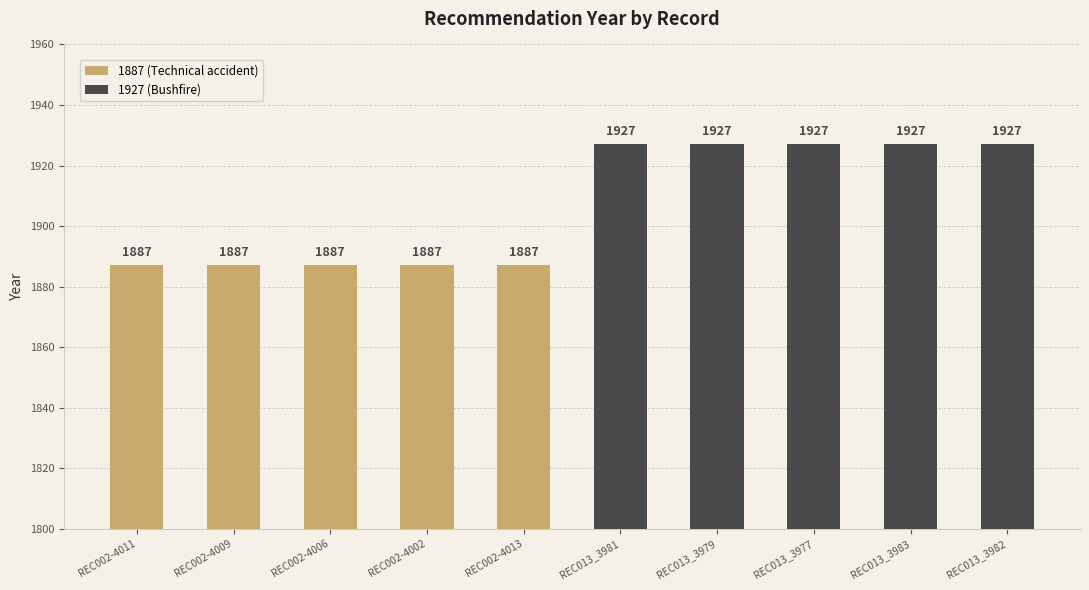

What is the label of the 1st bar from the left?

REC002-4011